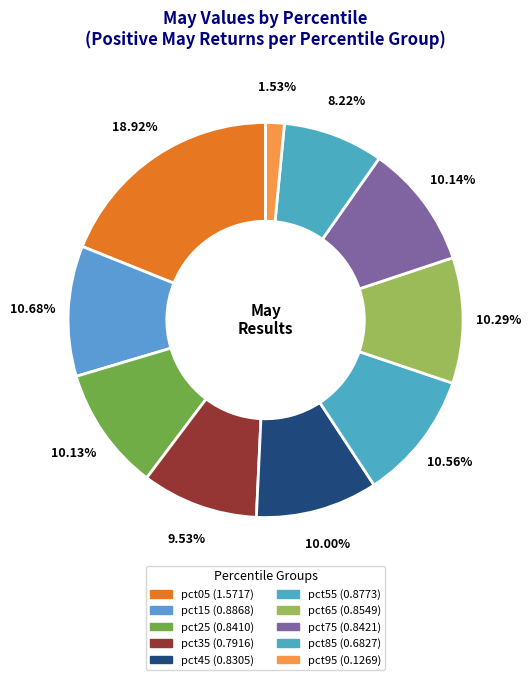

To the nearest percent, what is the difference between the largest and smallest slice percentages?

17%